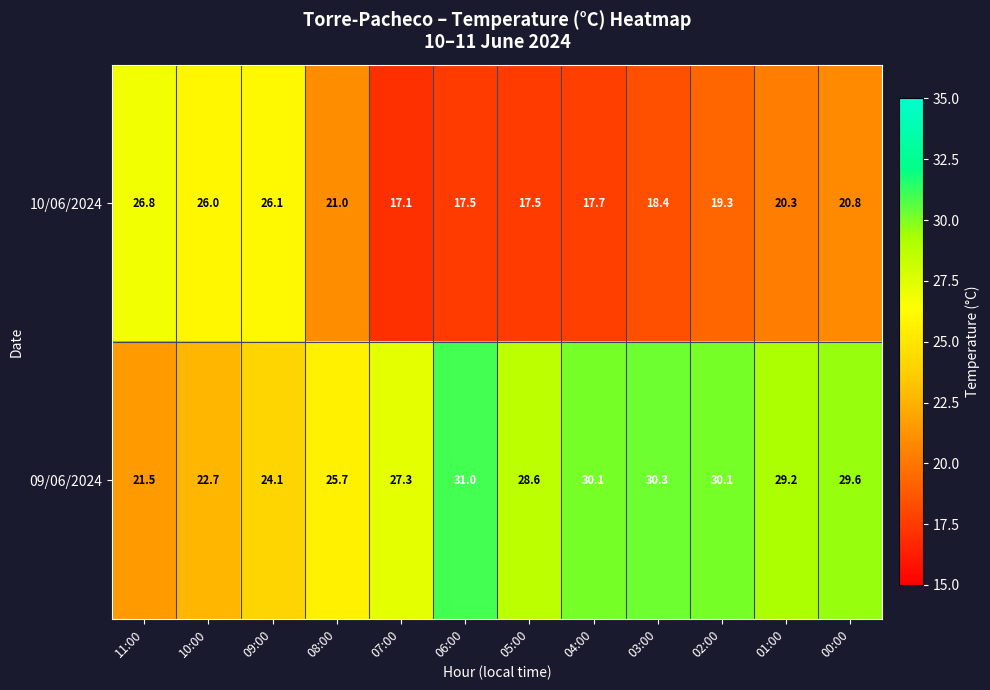

How many categories are shown in the chart?

12